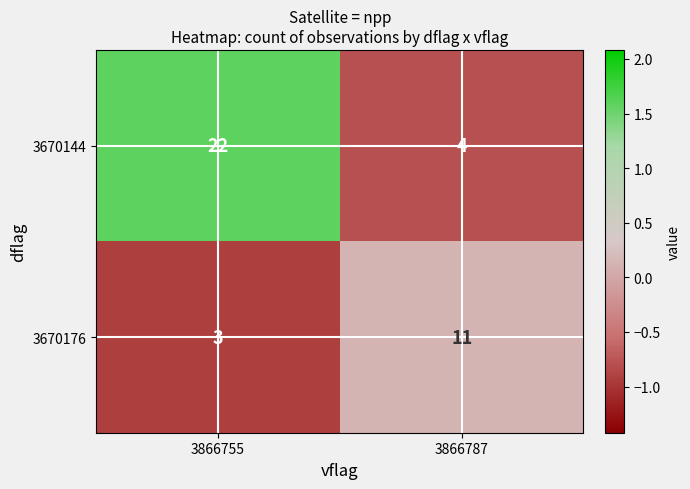

How many data points does each series have?

2